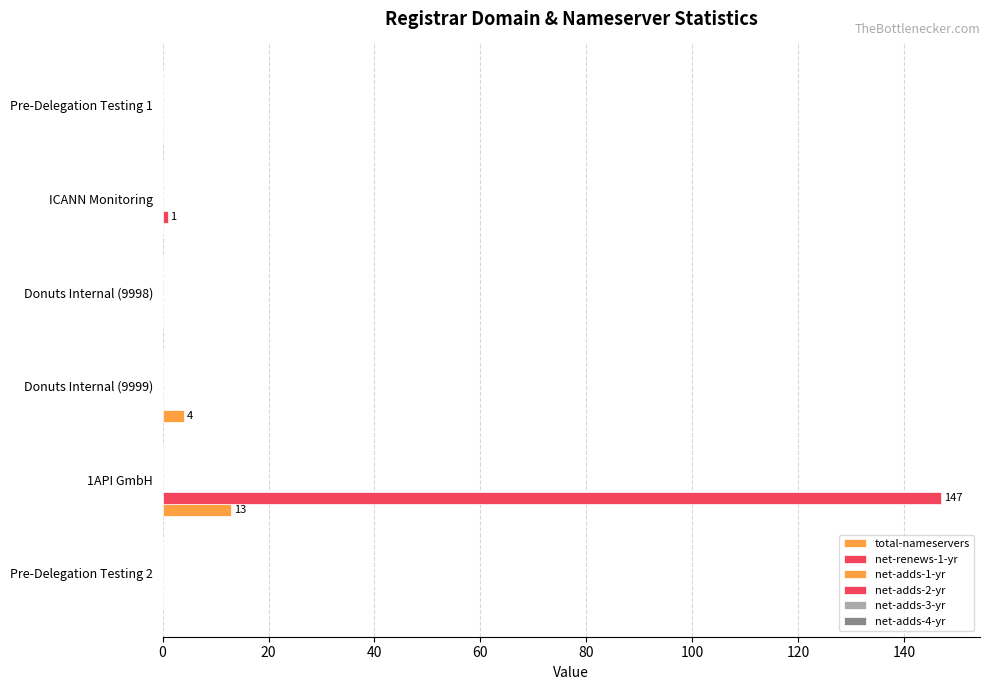

Count the number of data series in this chart.

2